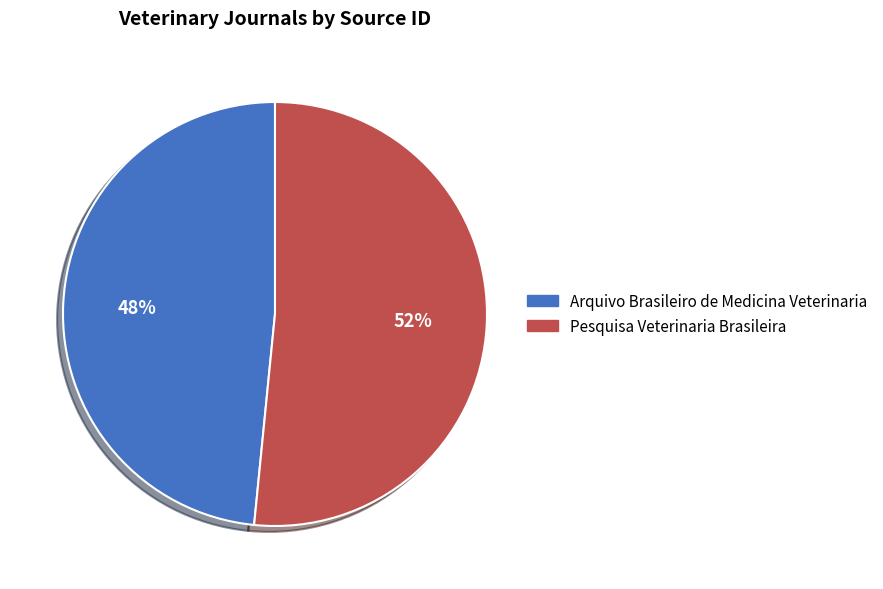

How many slices are in this pie chart?

2